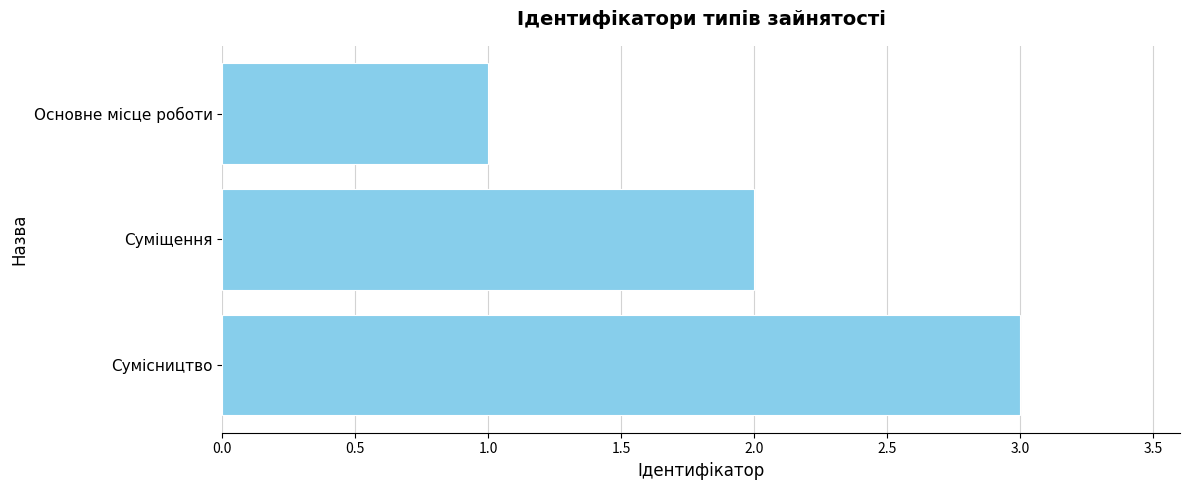

What value does the data have at Сумісництво?

3